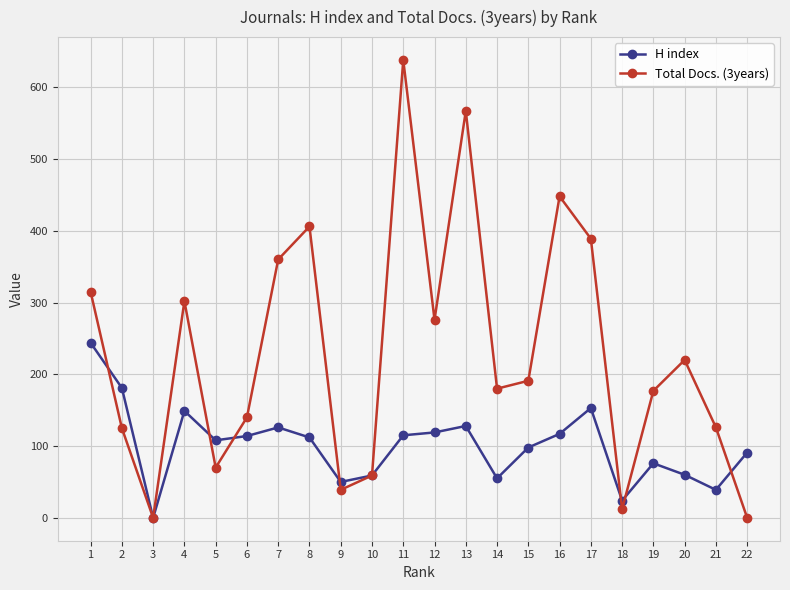

What value does the H index series have at 8, to the nearest 10?

110